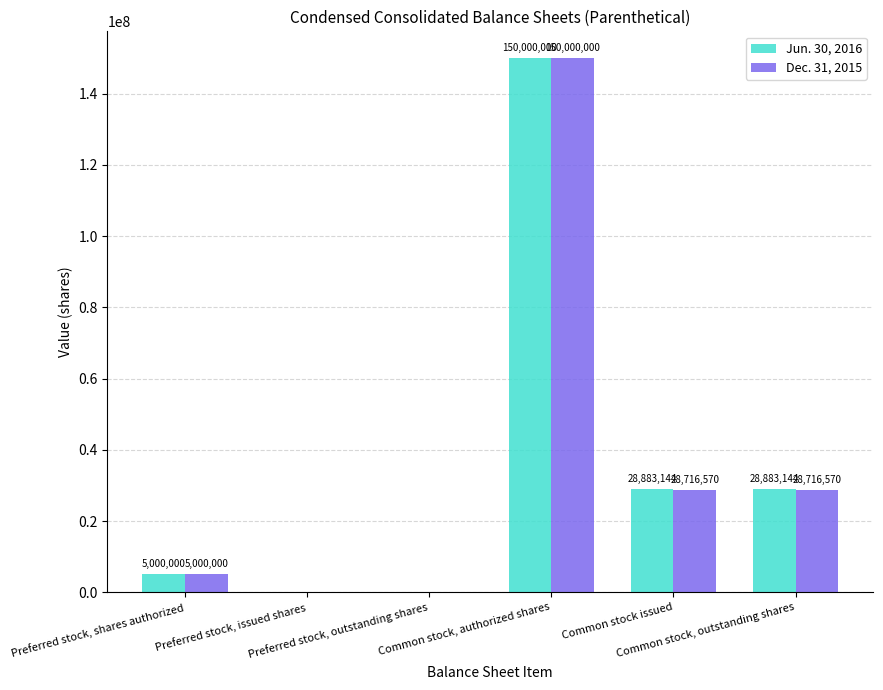

Which series has the largest total across all categories?

Jun. 30, 2016